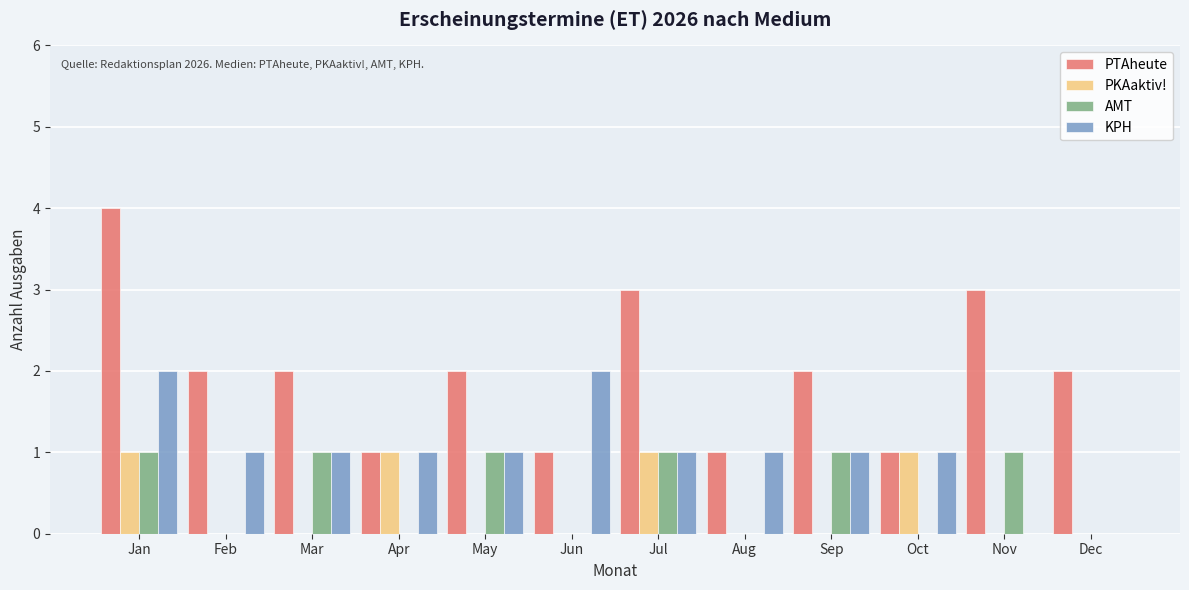

What is the sum of all PTAheute values?

24